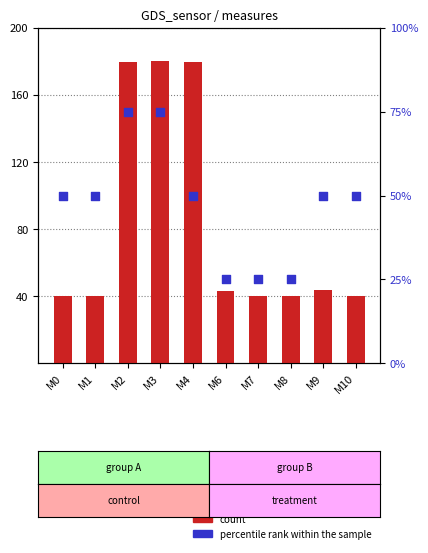

Which series has the largest Y range (max minus min)?

count